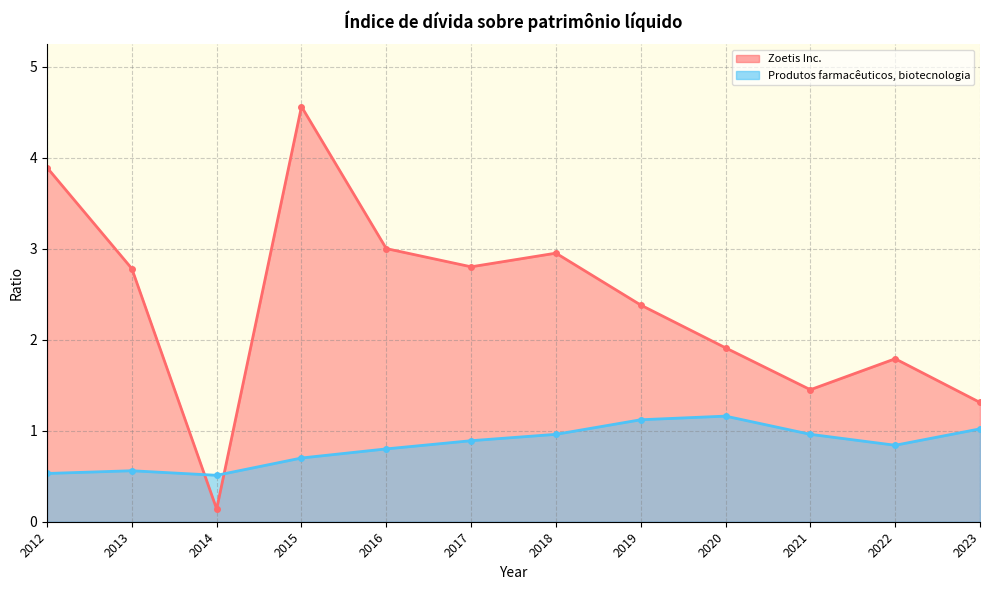

Reading left to right, transcribe all the data shown in this chart.

Zoetis Inc.: 3.9	2.8	0.1	4.6	3.0	2.8	3.0	2.4	1.9	1.4	1.8	1.3
Produtos farmacêuticos, biotecnologia: 0.5	0.6	0.5	0.7	0.8	0.9	1.0	1.1	1.2	1.0	0.8	1.0